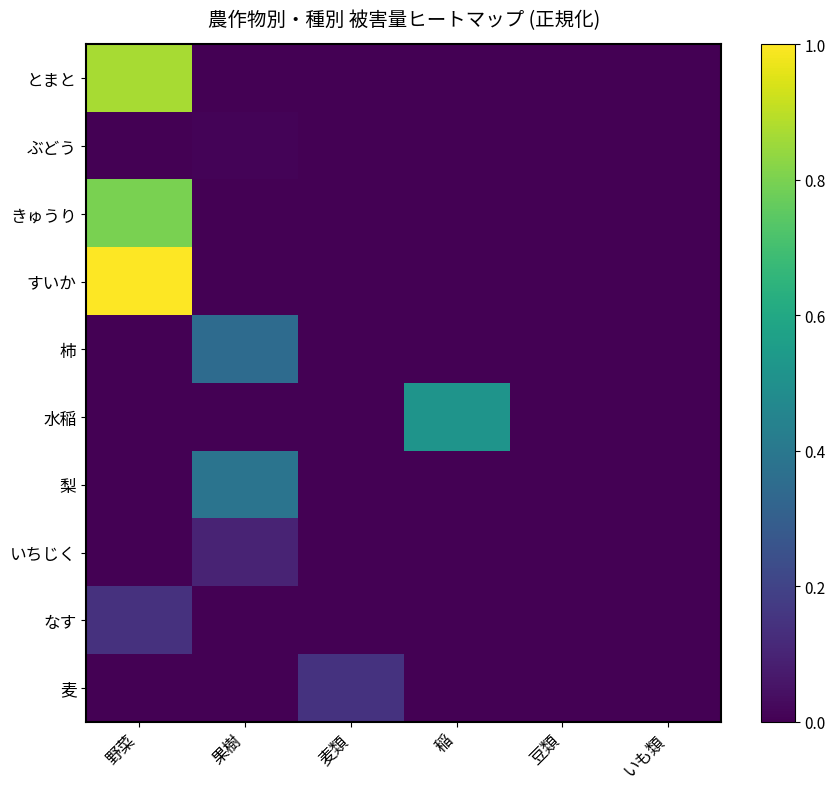

Between 野菜 and 果樹, which is larger?

野菜